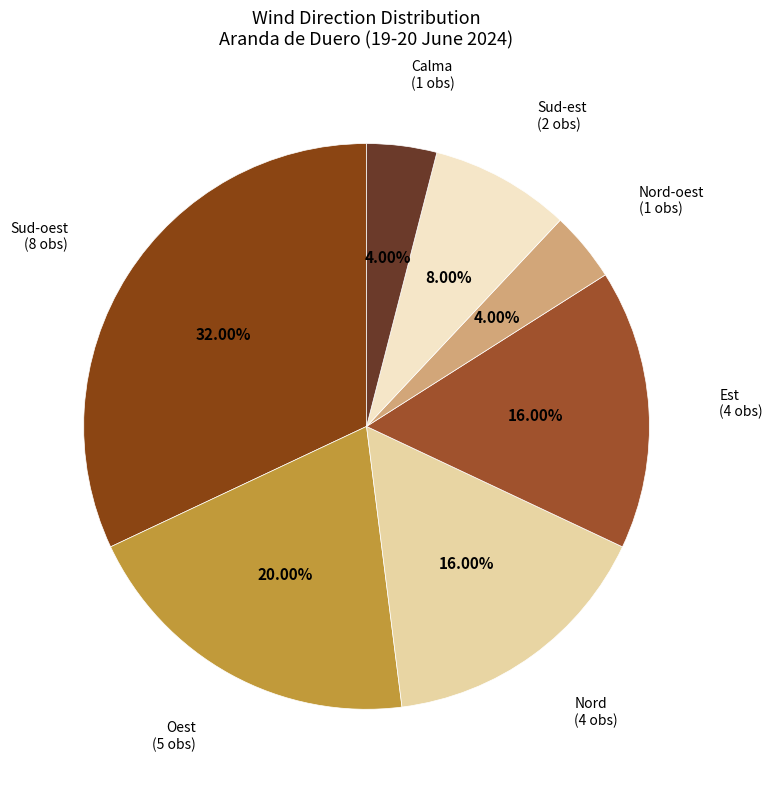

How many slices are in this pie chart?

7